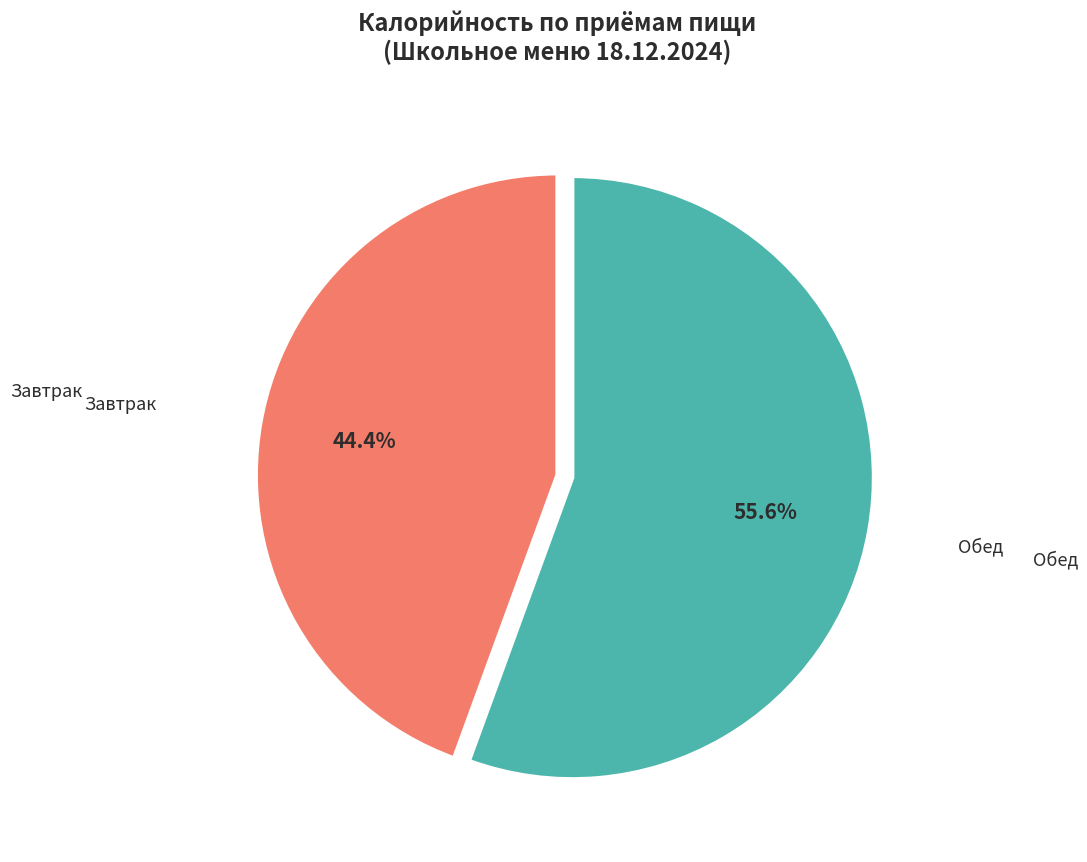

The Завтрак slice represents 54% of the pie. True or false?

False